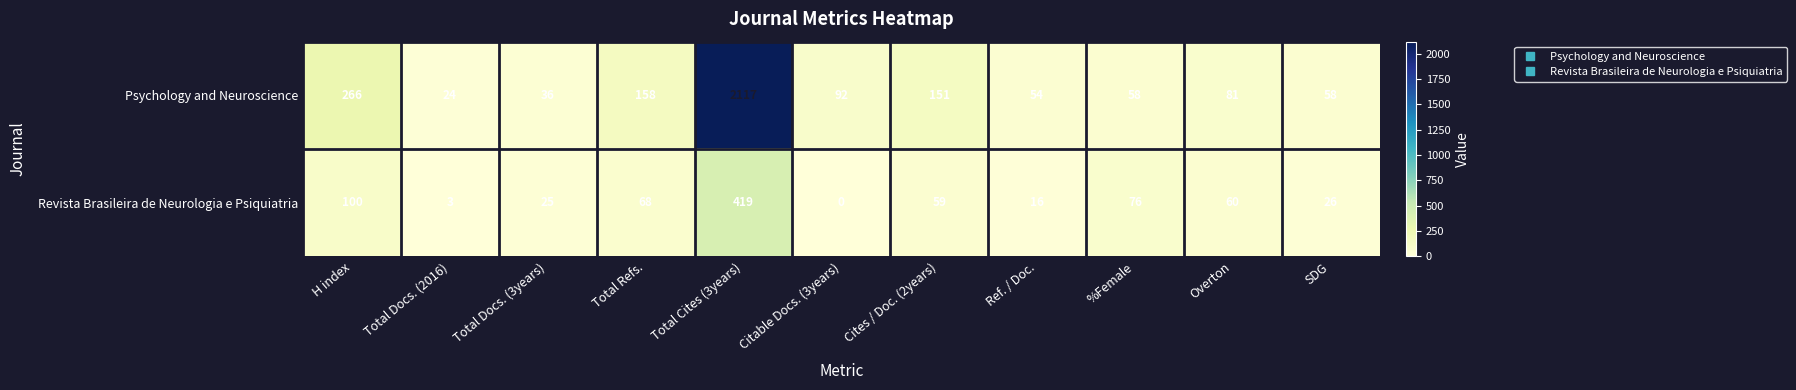

At which category is the sum across all series the highest?

Total Cites (3years)